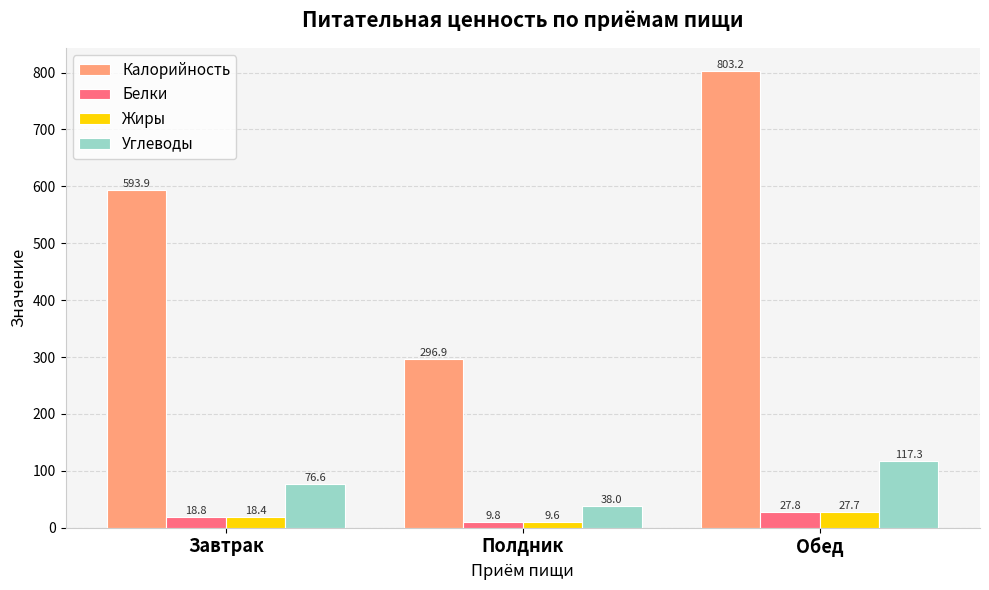

Reading left to right, list all the values displayed in this chart.

Калорийность: 593.9	296.9	803.2
Белки: 18.8	9.8	27.8
Жиры: 18.4	9.6	27.7
Углеводы: 76.6	38.0	117.3